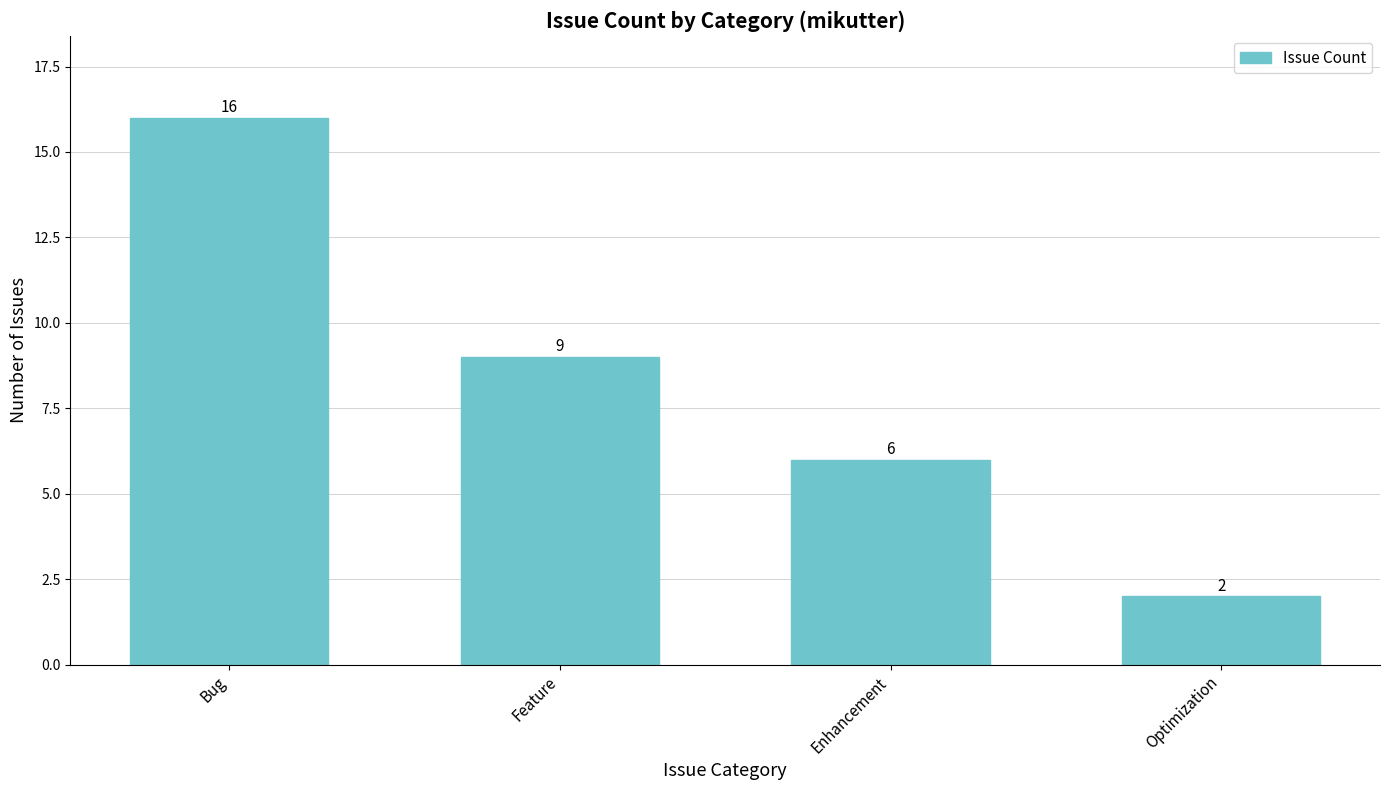

What is the difference between the maximum and minimum values?

14